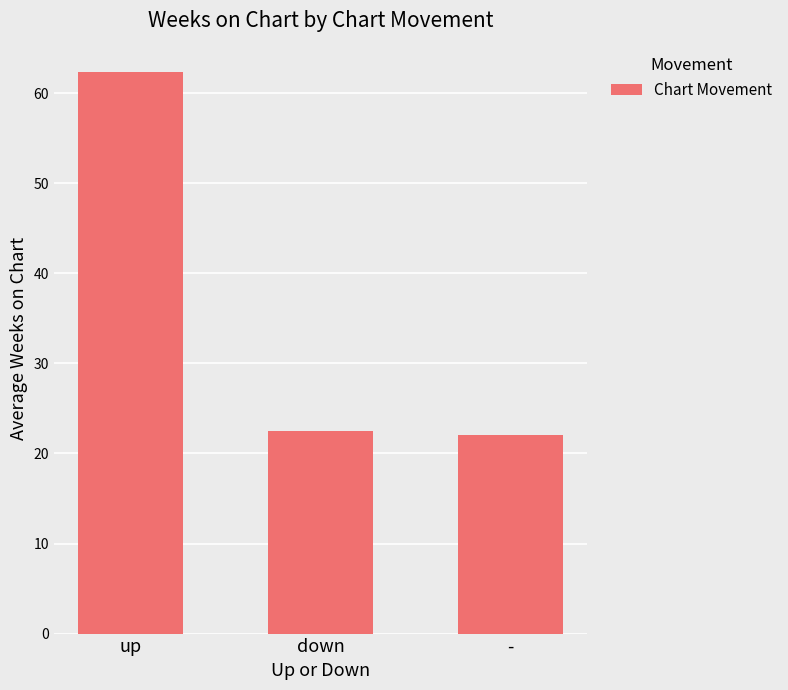

What is the greatest value displayed?

62.4